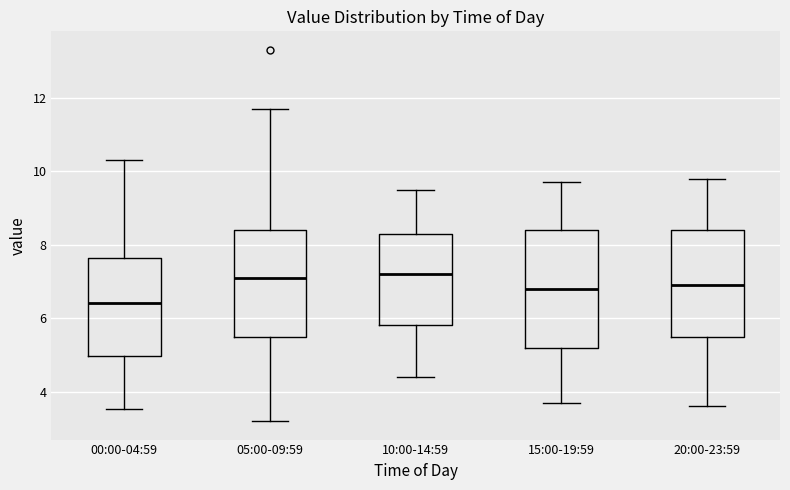

Where does the upper whisker of the box for 15:00-19:59 end on the y-axis? The values are not printed on the chart, so give them approximately, as read against the axis.

9.8